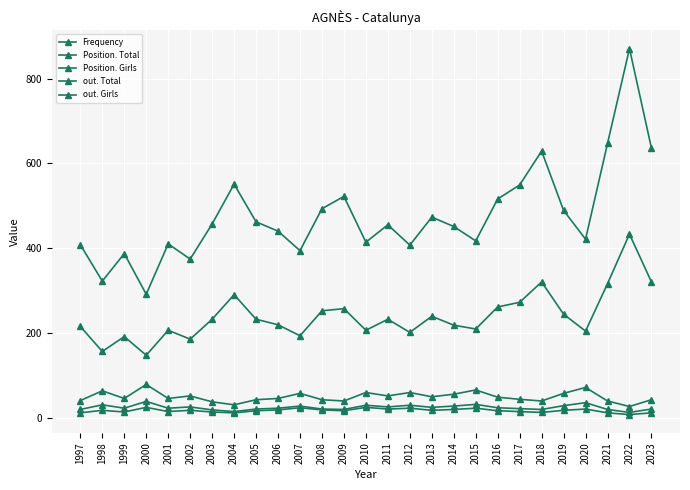

How many categories are shown in the chart?

27